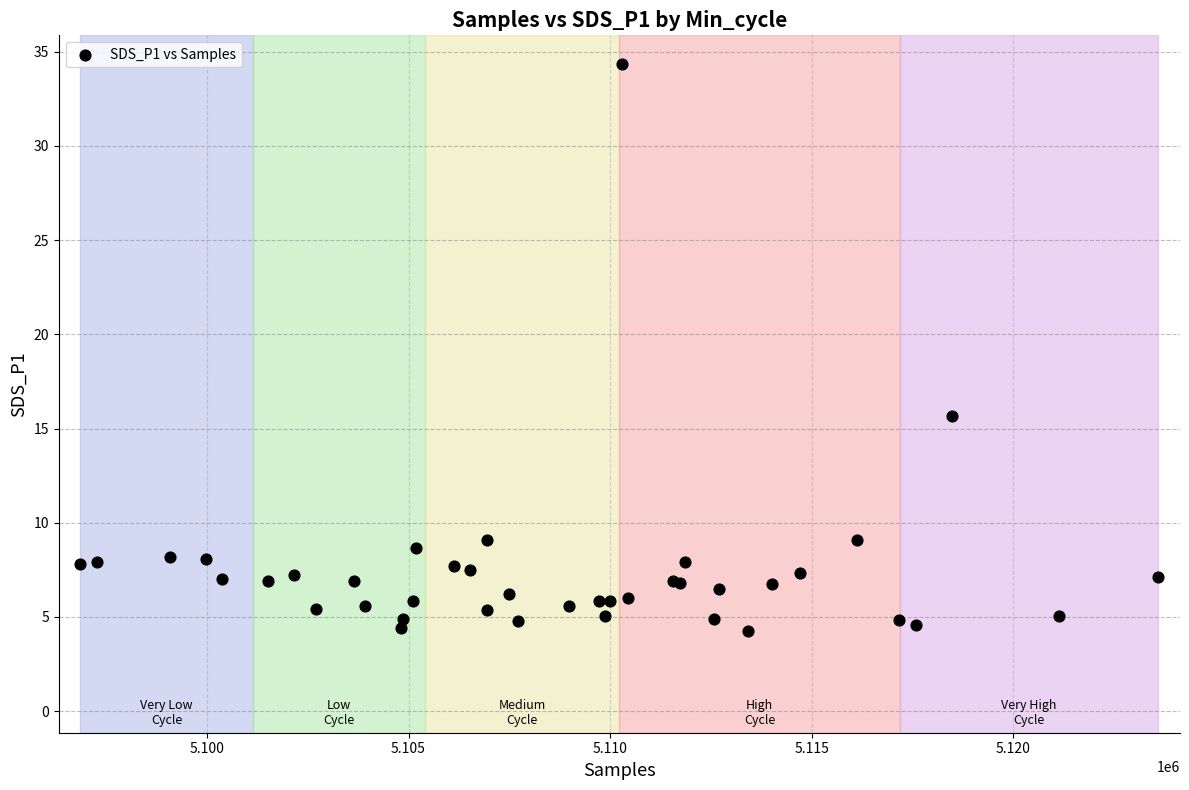

What Y value in the scatter plot is closest to 19?

15.7